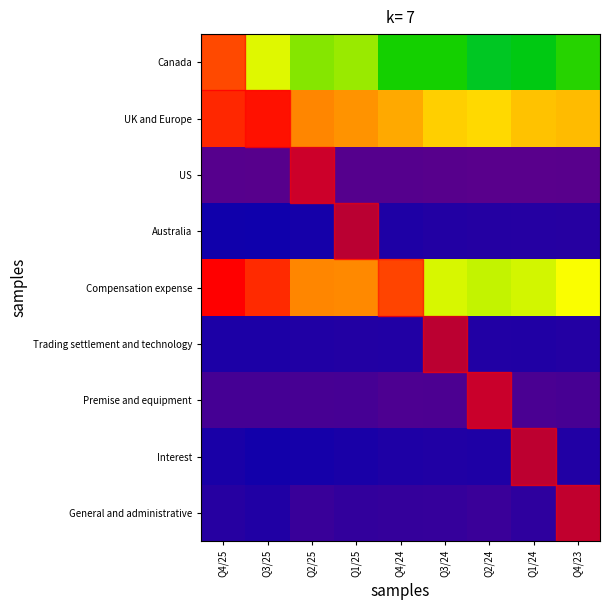

Reading right to left, extract all data points from this chart.

Canada: Q4/23=0.6	Q1/24=0.6	Q2/24=0.6	Q3/24=0.6	Q4/24=0.6	Q1/25=0.7	Q2/25=0.7	Q3/25=0.8	Q4/25=0.8
UK and Europe: Q4/23=0.9	Q1/24=0.8	Q2/24=0.8	Q3/24=0.8	Q4/24=0.9	Q1/25=0.9	Q2/25=0.9	Q3/25=1.0	Q4/25=1.0
US: Q4/23=0.0	Q1/24=0.0	Q2/24=0.0	Q3/24=0.0	Q4/24=0.0	Q1/25=0.0	Q2/25=0.0	Q3/25=0.0	Q4/25=0.0
Australia: Q4/23=0.1	Q1/24=0.1	Q2/24=0.1	Q3/24=0.1	Q4/24=0.1	Q1/25=0.1	Q2/25=0.2	Q3/25=0.2	Q4/25=0.2
Compensation expense: Q4/23=0.8	Q1/24=0.8	Q2/24=0.8	Q3/24=0.8	Q4/24=0.8	Q1/25=0.9	Q2/25=0.9	Q3/25=1.0	Q4/25=1.0
Trading settlement and technology: Q4/23=0.1	Q1/24=0.1	Q2/24=0.1	Q3/24=0.1	Q4/24=0.1	Q1/25=0.1	Q2/25=0.1	Q3/25=0.1	Q4/25=0.1
Premise and equipment: Q4/23=0.0	Q1/24=0.0	Q2/24=0.0	Q3/24=0.0	Q4/24=0.0	Q1/25=0.0	Q2/25=0.0	Q3/25=0.0	Q4/25=0.0
Interest: Q4/23=0.1	Q1/24=0.1	Q2/24=0.1	Q3/24=0.1	Q4/24=0.1	Q1/25=0.1	Q2/25=0.2	Q3/25=0.2	Q4/25=0.1
General and administrative: Q4/23=0.1	Q1/24=0.1	Q2/24=0.1	Q3/24=0.1	Q4/24=0.1	Q1/25=0.1	Q2/25=0.1	Q3/25=0.1	Q4/25=0.1